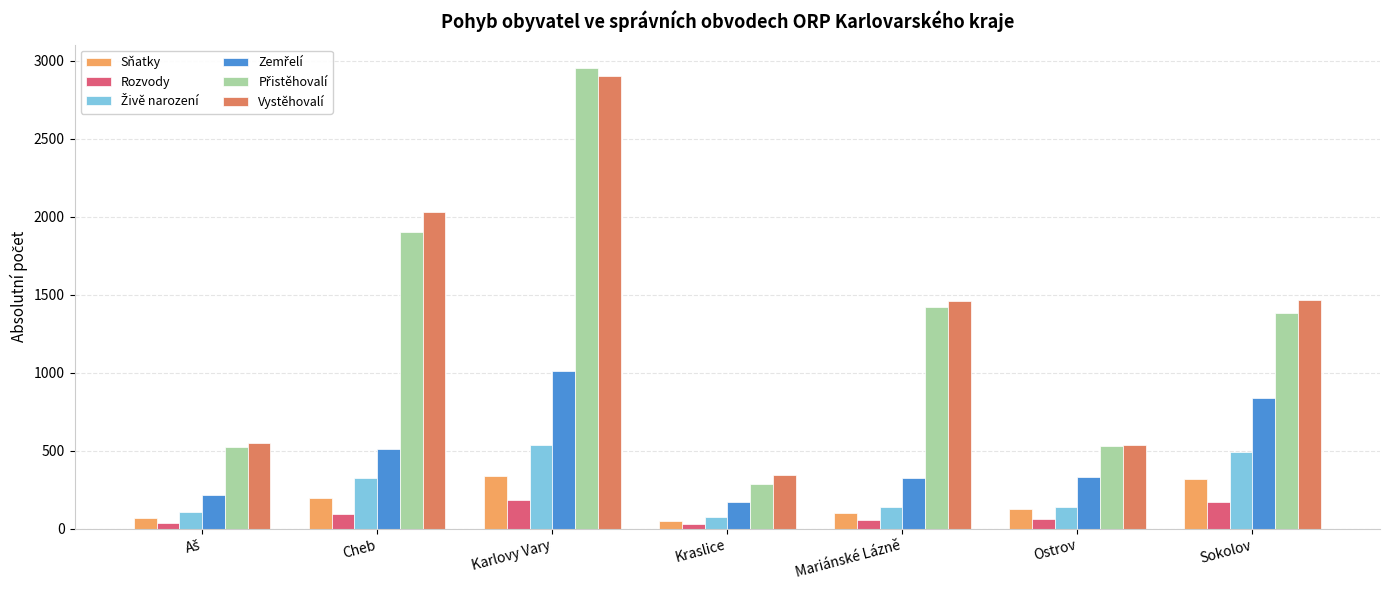

Are the bars grouped side by side (vs. stacked)?

Yes